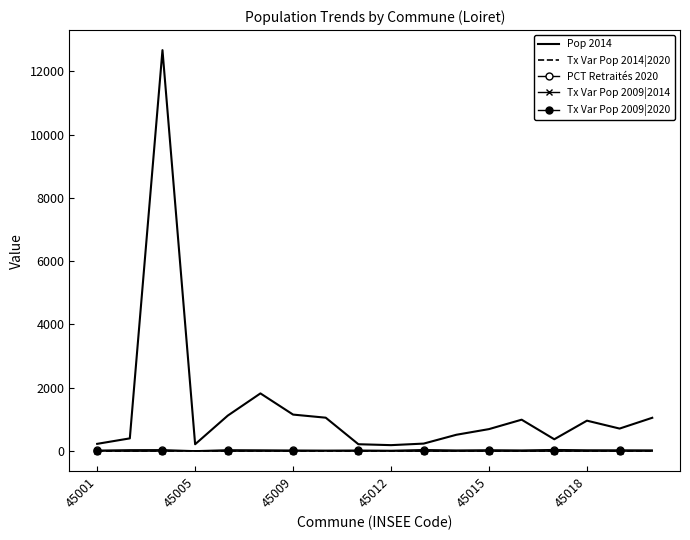

Which series has the largest total across all categories?

Pop 2014